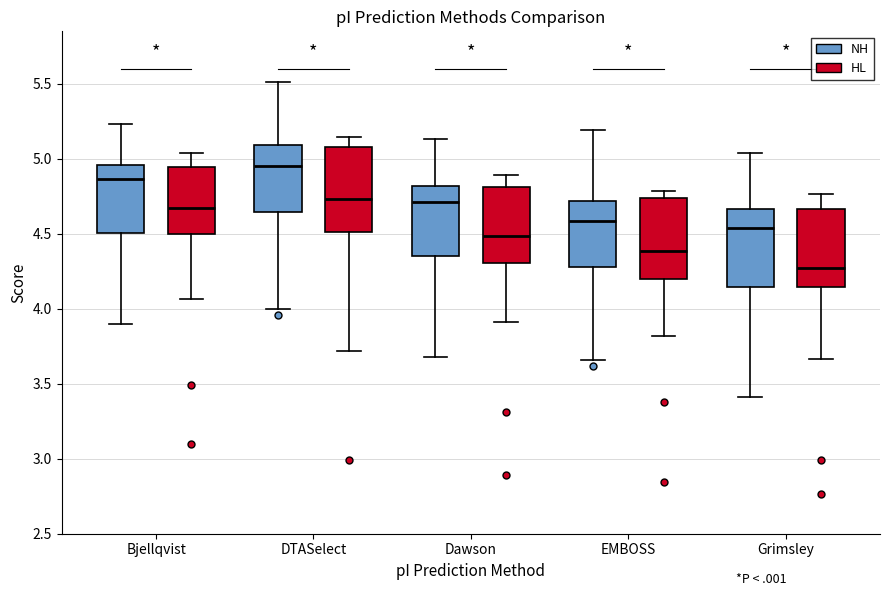

Reading left to right, transcribe this box plot: for each box, give where its median line is, the range the box spans, and where its two whiskers end, as read against the y-axis. The values are not printed on the chart, so give them approximately, as read against the axis.

Bjellqvist (NH): median 4.85, box 4.50 to 4.95, whiskers 3.90 to 5.25
Bjellqvist (HL): median 4.65, box 4.50 to 4.95, whiskers 4.05 to 5.05
DTASelect (NH): median 4.95, box 4.65 to 5.10, whiskers 4.00 to 5.50
DTASelect (HL): median 4.75, box 4.50 to 5.10, whiskers 3.70 to 5.15
Dawson (NH): median 4.70, box 4.35 to 4.80, whiskers 3.70 to 5.15
Dawson (HL): median 4.50, box 4.30 to 4.80, whiskers 3.90 to 4.90
EMBOSS (NH): median 4.60, box 4.30 to 4.70, whiskers 3.65 to 5.20
EMBOSS (HL): median 4.40, box 4.20 to 4.75, whiskers 3.80 to 4.80
Grimsley (NH): median 4.55, box 4.15 to 4.65, whiskers 3.40 to 5.05
Grimsley (HL): median 4.25, box 4.15 to 4.65, whiskers 3.65 to 4.75